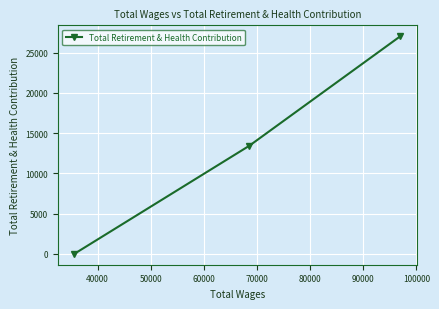

What is the average value?

13489